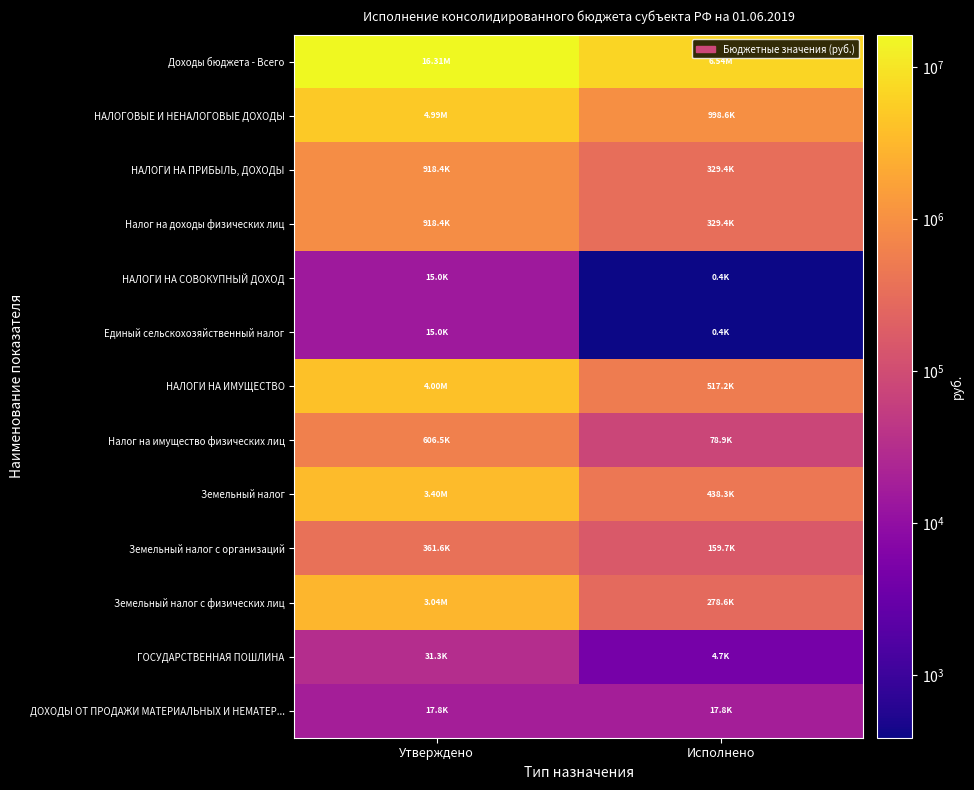

At how many categories does at least one series exceed 13378195?

1